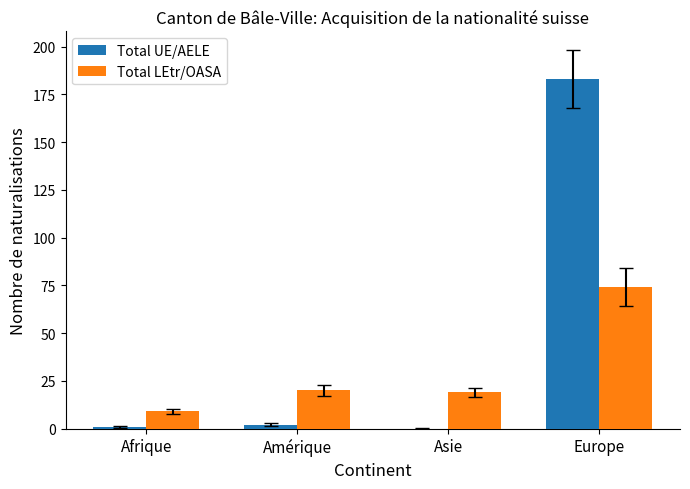

Which category has the highest value across all series?

Europe